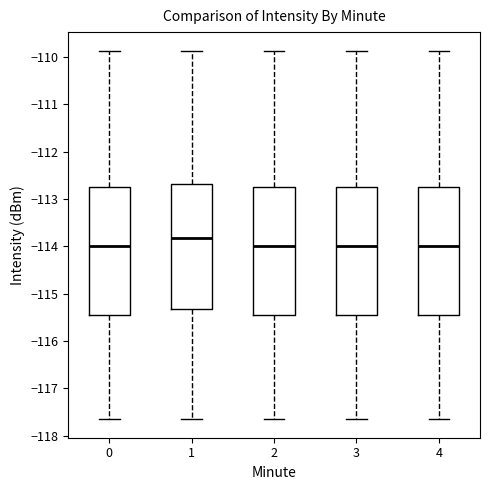

Reading left to right, read every box against the y-axis: the position of its median line, the range the box covers, and the ends of its whiskers. The values are not printed on the chart, so give them approximately, as read against the axis.

0: median -114.0, box -115.4 to -112.8, whiskers -117.6 to -109.9
1: median -113.8, box -115.3 to -112.7, whiskers -117.6 to -109.9
2: median -114.0, box -115.4 to -112.8, whiskers -117.6 to -109.9
3: median -114.0, box -115.4 to -112.8, whiskers -117.6 to -109.9
4: median -114.0, box -115.4 to -112.8, whiskers -117.6 to -109.9